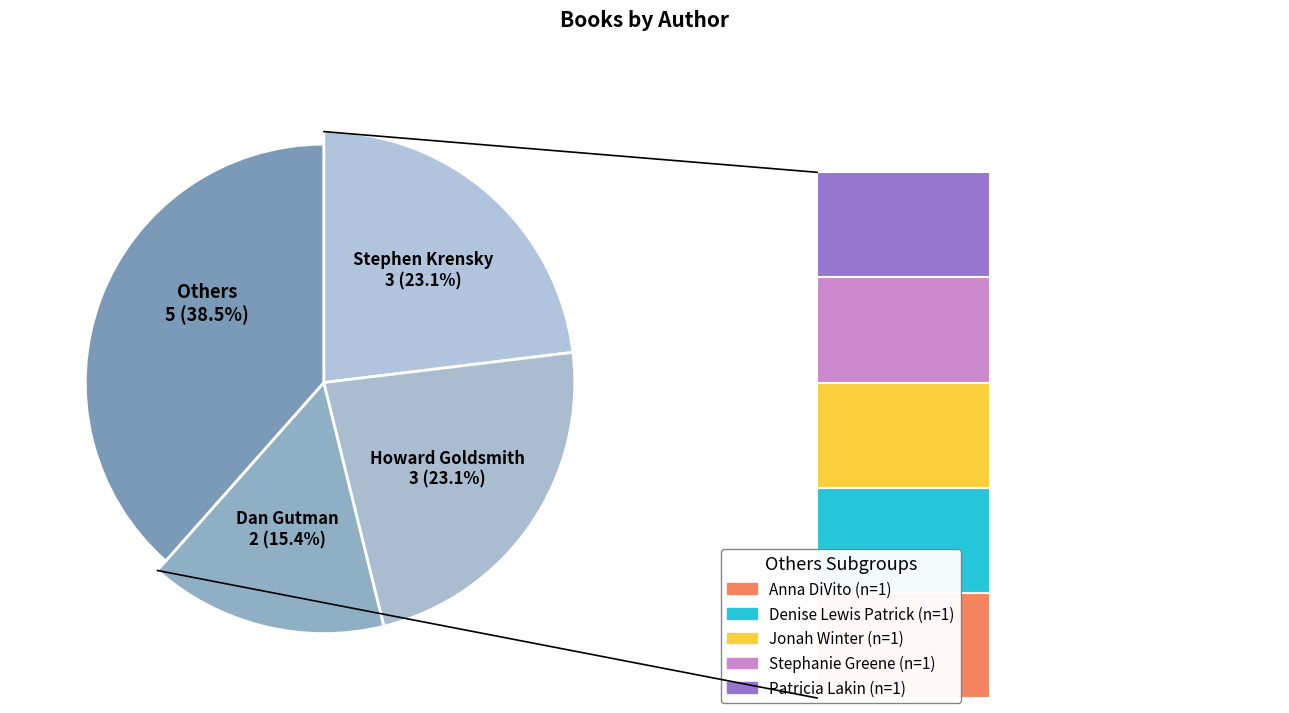

Does Jonah Winter represent more than half of the total?

No